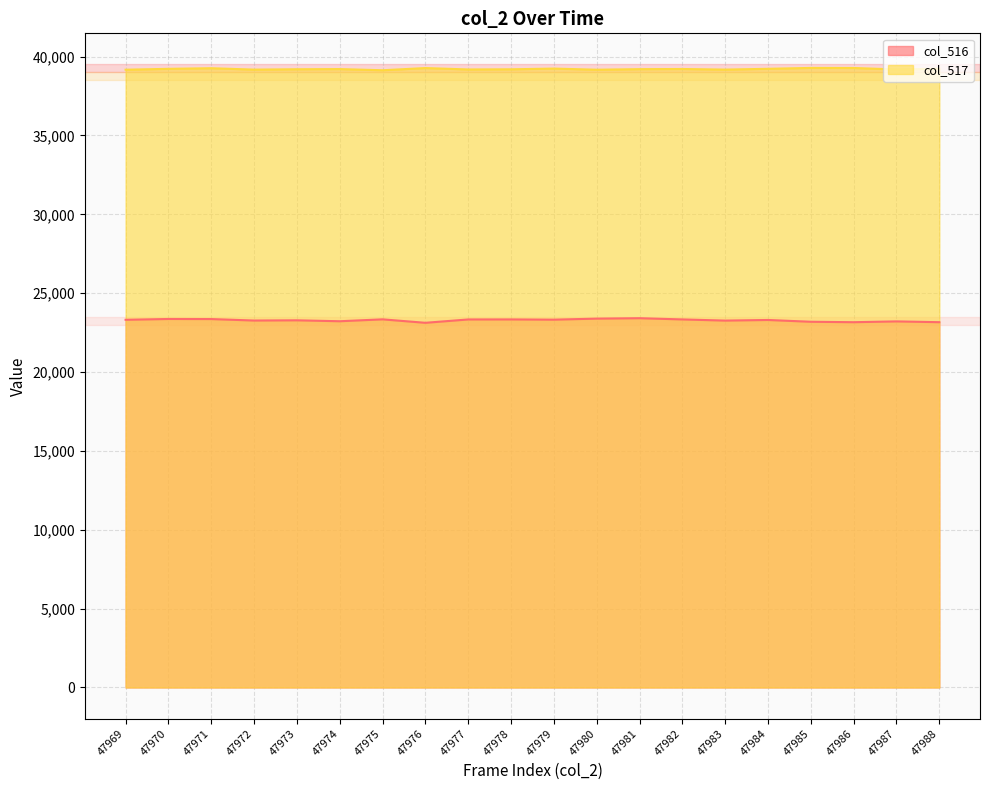

True or false: col_517 has a value of 39232 at 47988.

True